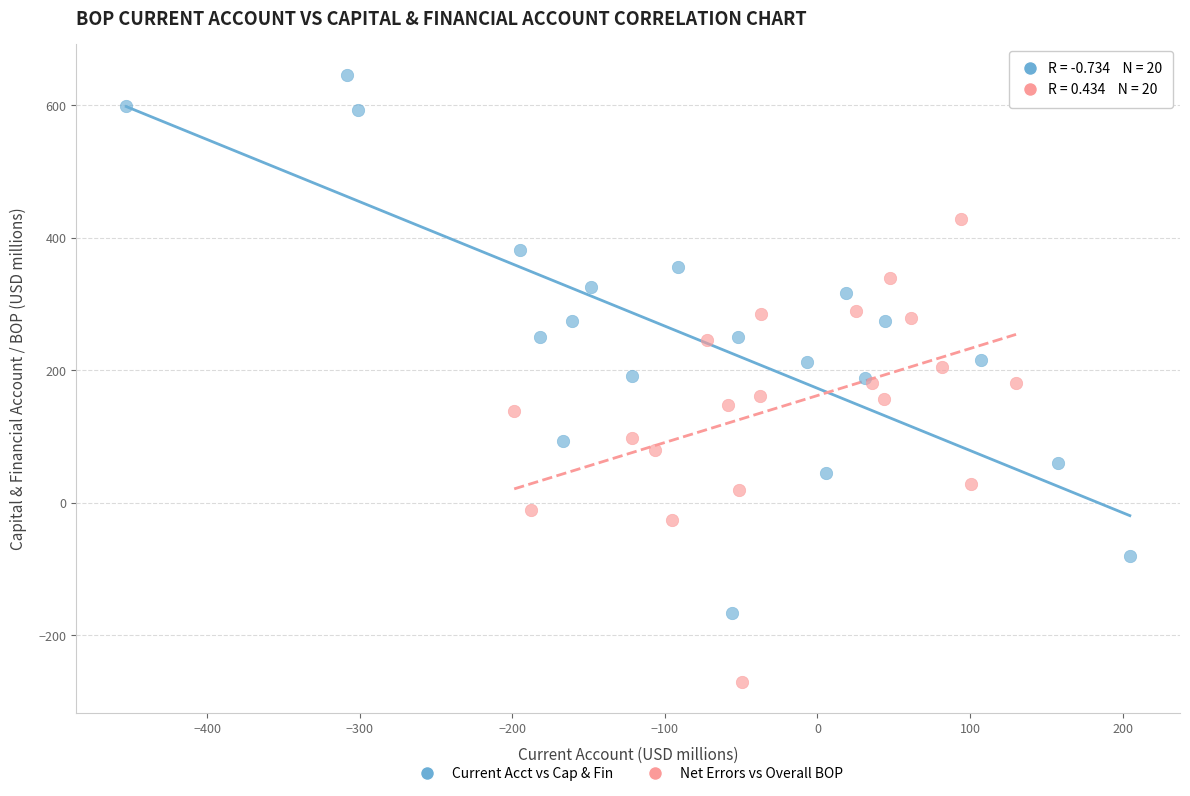

Which series has the largest Y range (max minus min)?

Current Acct vs Cap & Fin